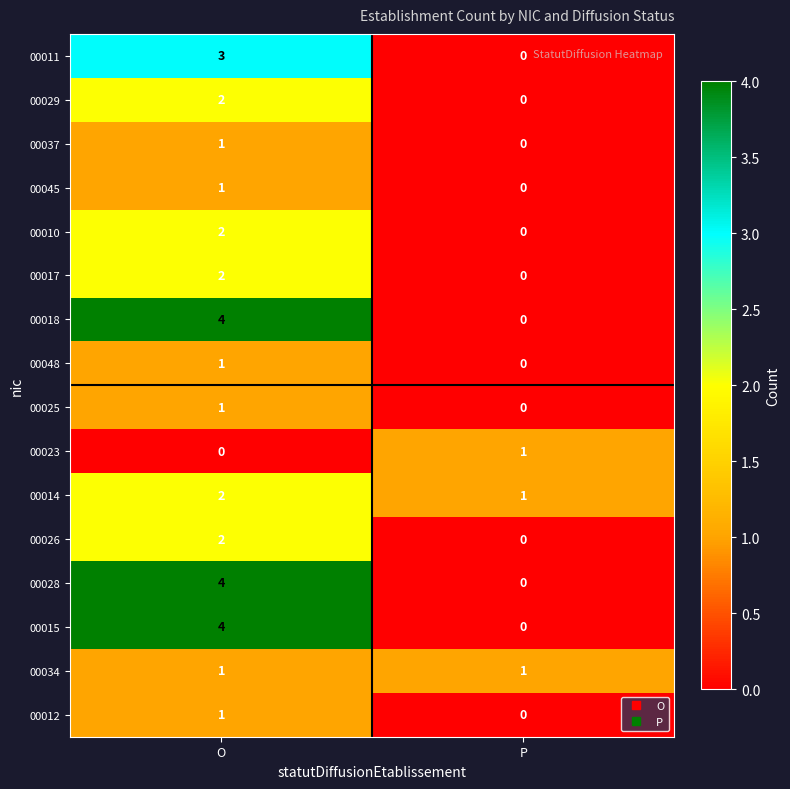

True or false: 00028 has a value of 2 at O.

False